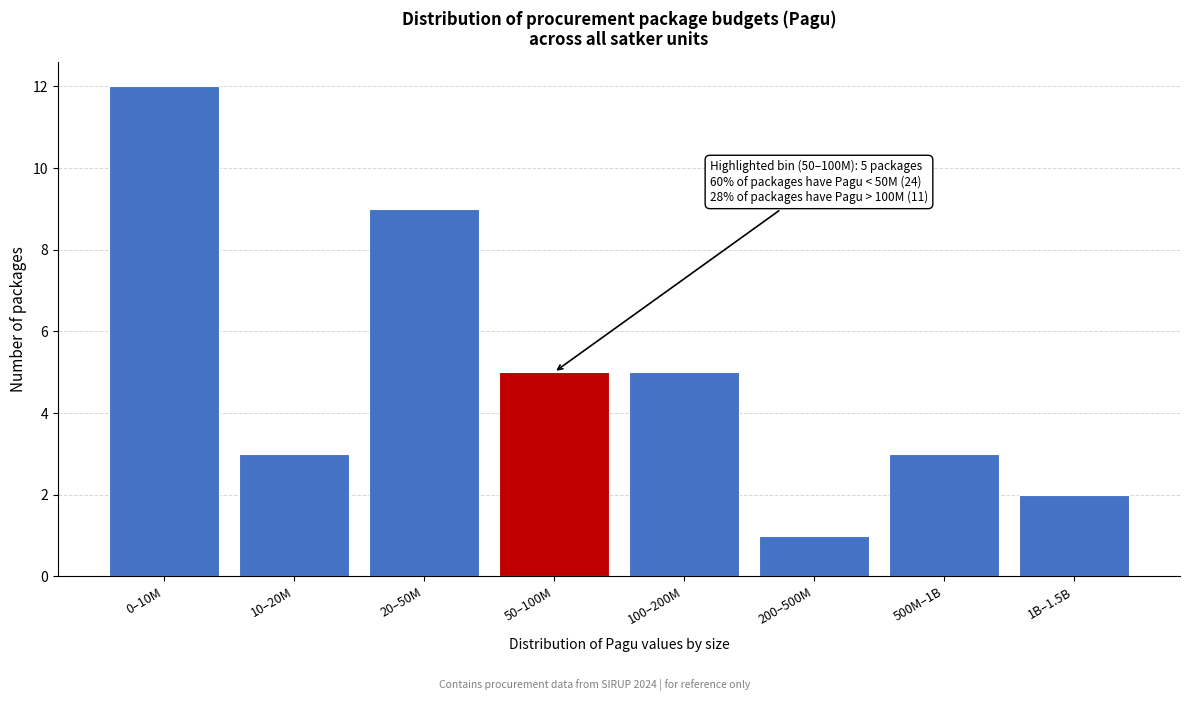

Reading left to right, list all the values displayed in this chart.

0–10M=12	10–20M=3	20–50M=9	50–100M=5	100–200M=5	200–500M=1	500M–1B=3	1B–1.5B=2